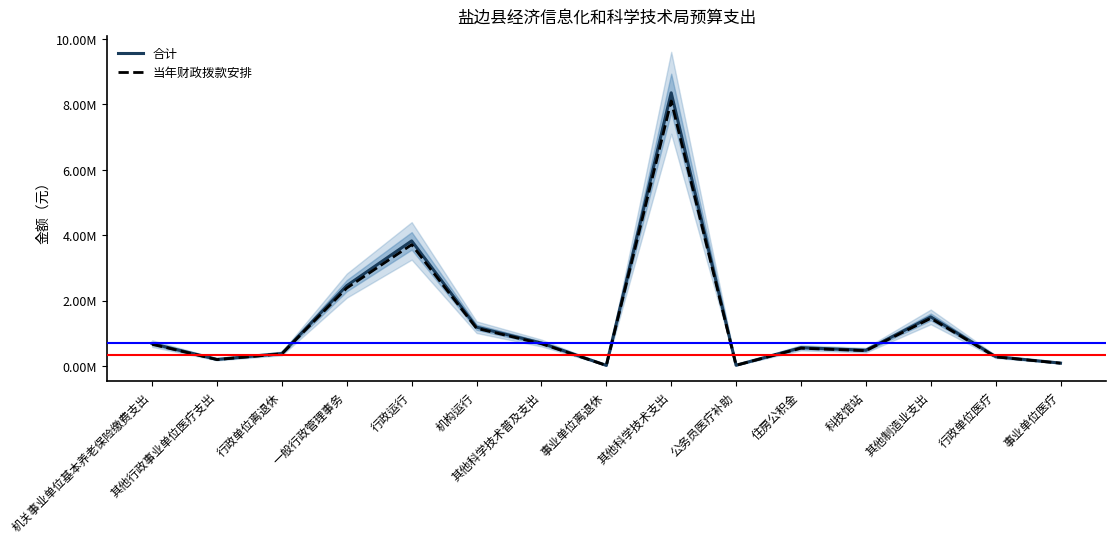

What is the difference between the maximum and minimum values in the 合计 series?

8341281.2